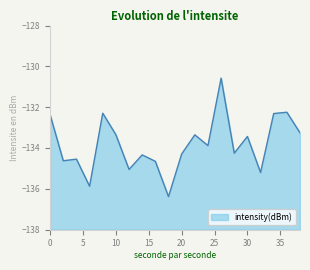

The chart shows a value of -135.9 at 6. True or false?

True